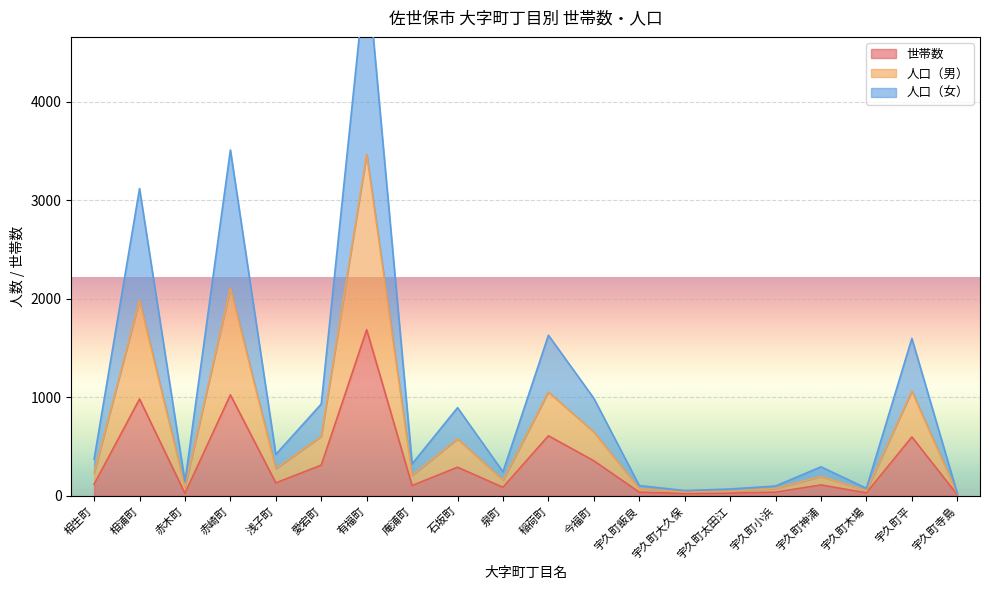

True or false: 世帯数 has more than 0 points higher than both neighbors.

True